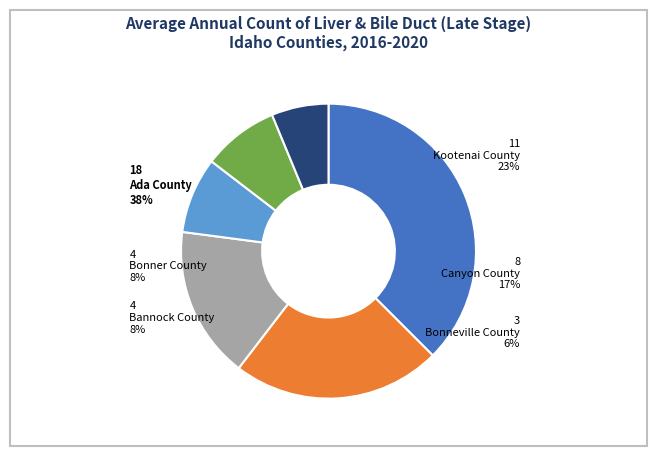

Which slice is the largest?

Ada County